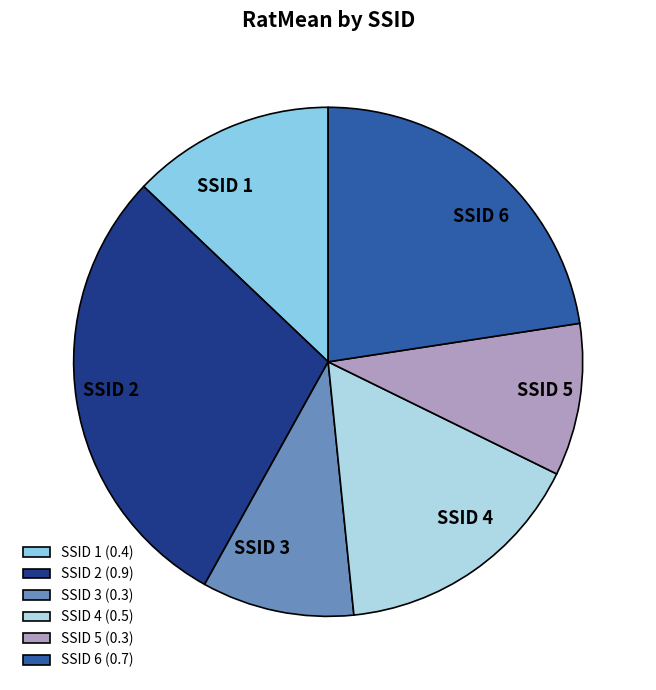

Is there a majority slice in this chart?

No